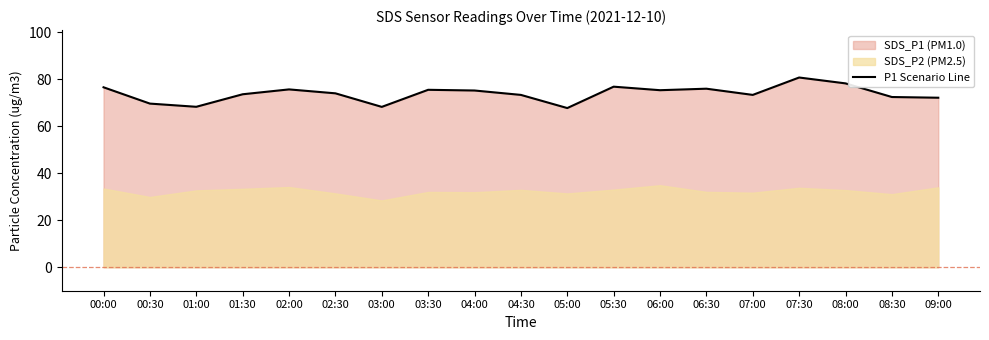

Which has a higher value, 05:30 or 04:30?

05:30